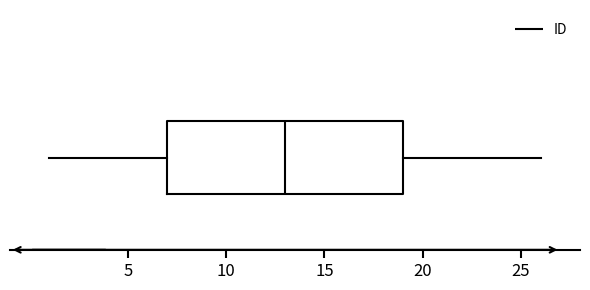

Where does the left whisker of the box end on the x-axis? The values are not printed on the chart, so give them approximately, as read against the axis.

1